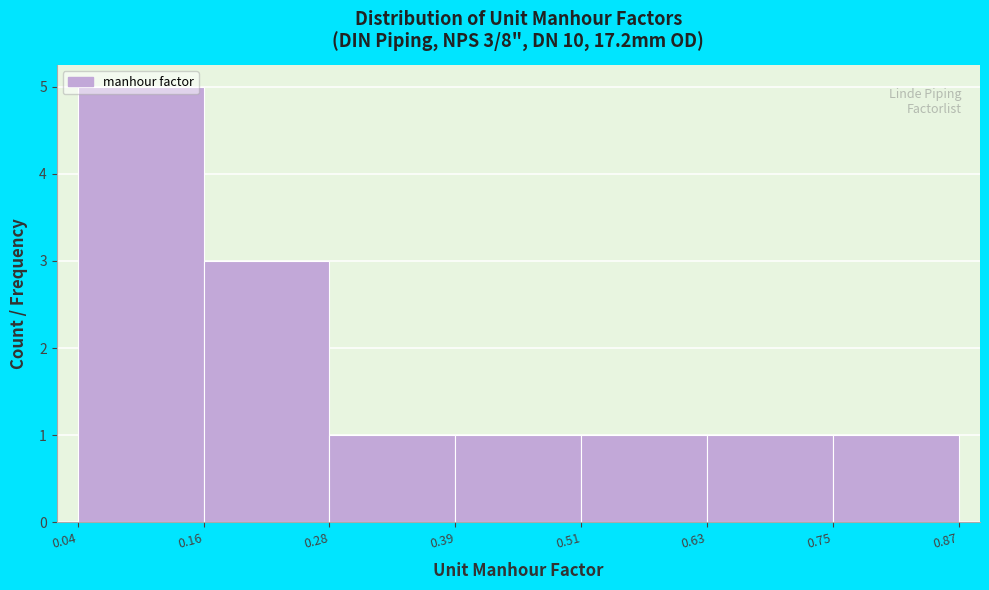

Which range on the x-axis has the tallest bar?

0.04 to 0.16